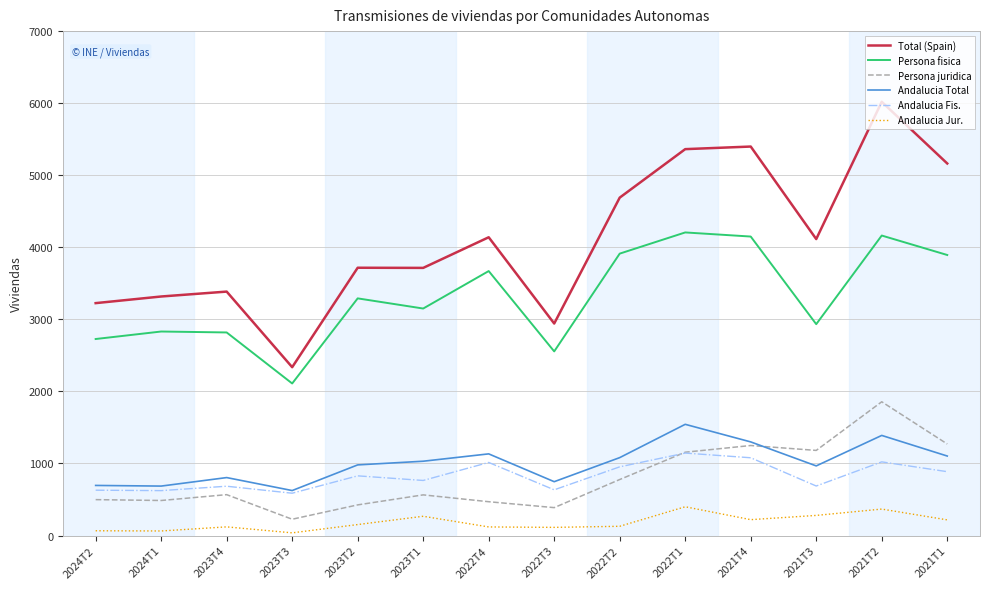

How many lines are shown in the chart?

6